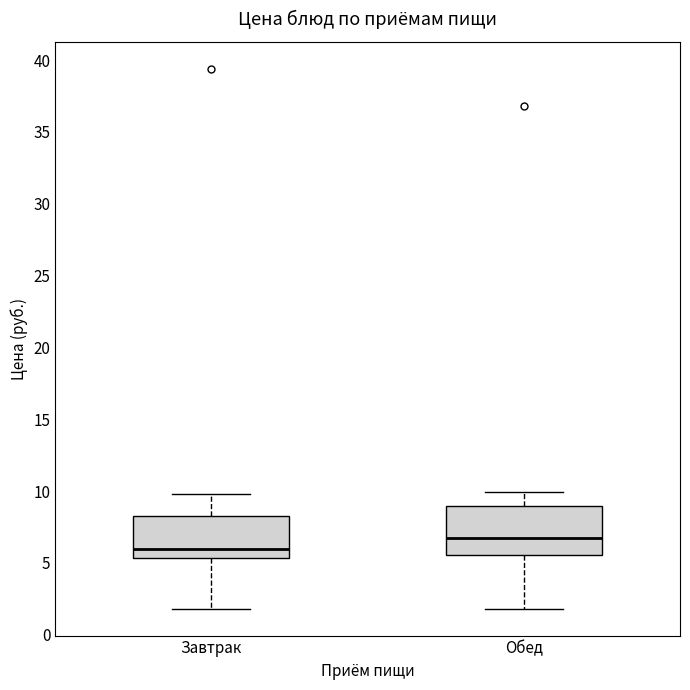

Which box's median line is the highest?

Обед